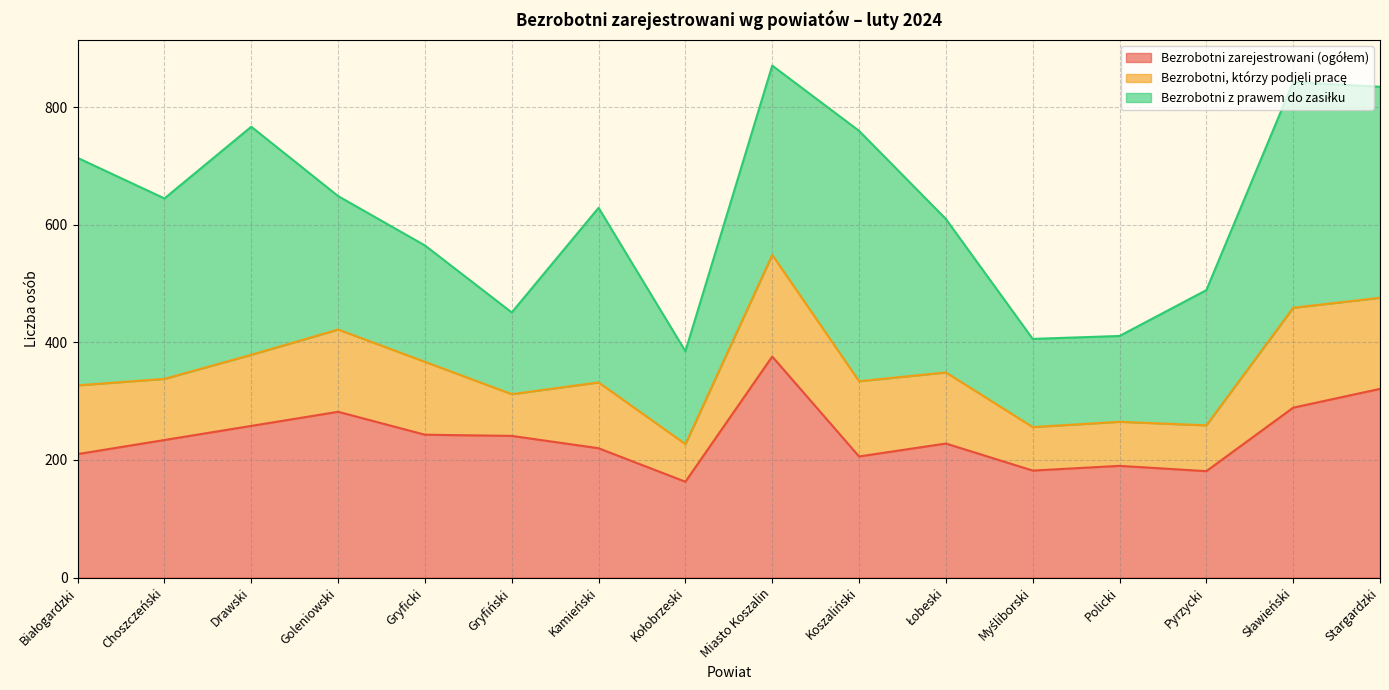

Is it true that Bezrobotni, którzy podjęli pracę equals 67 at Kamieński?

False